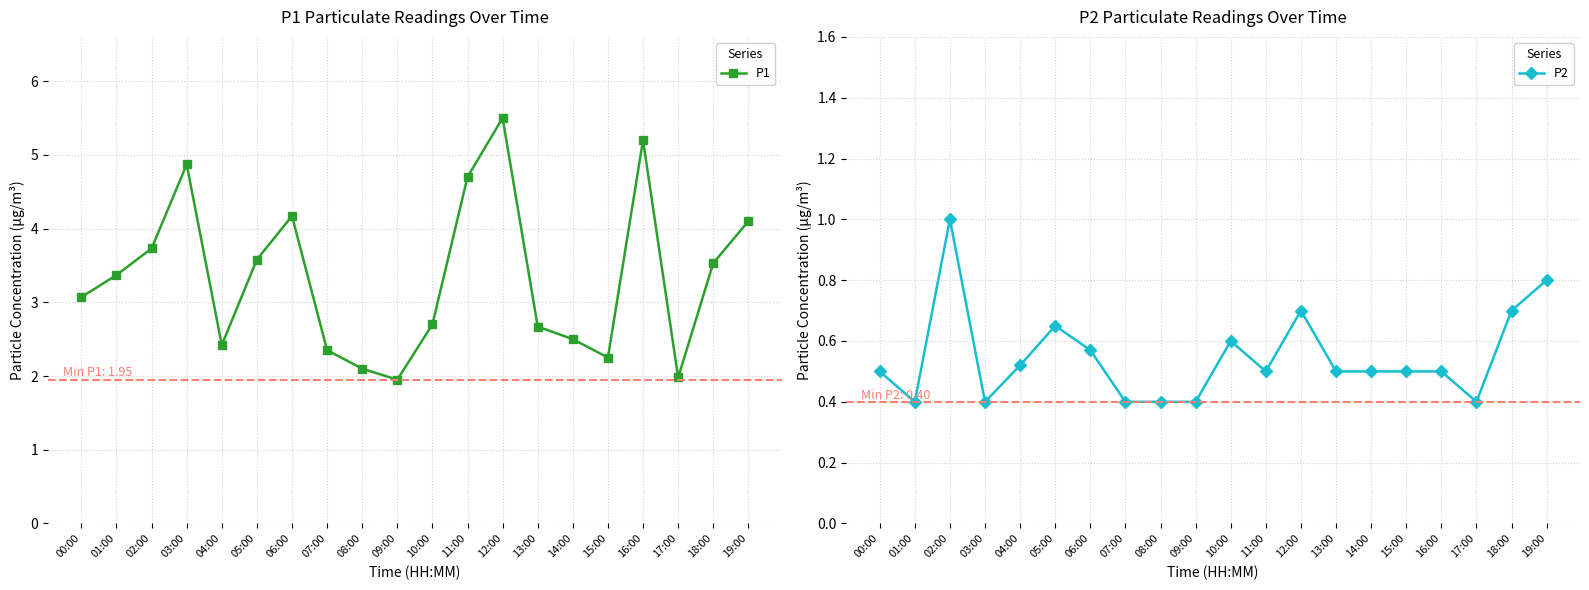

The value of P1 at 15:00 is 0.9. True or false?

False